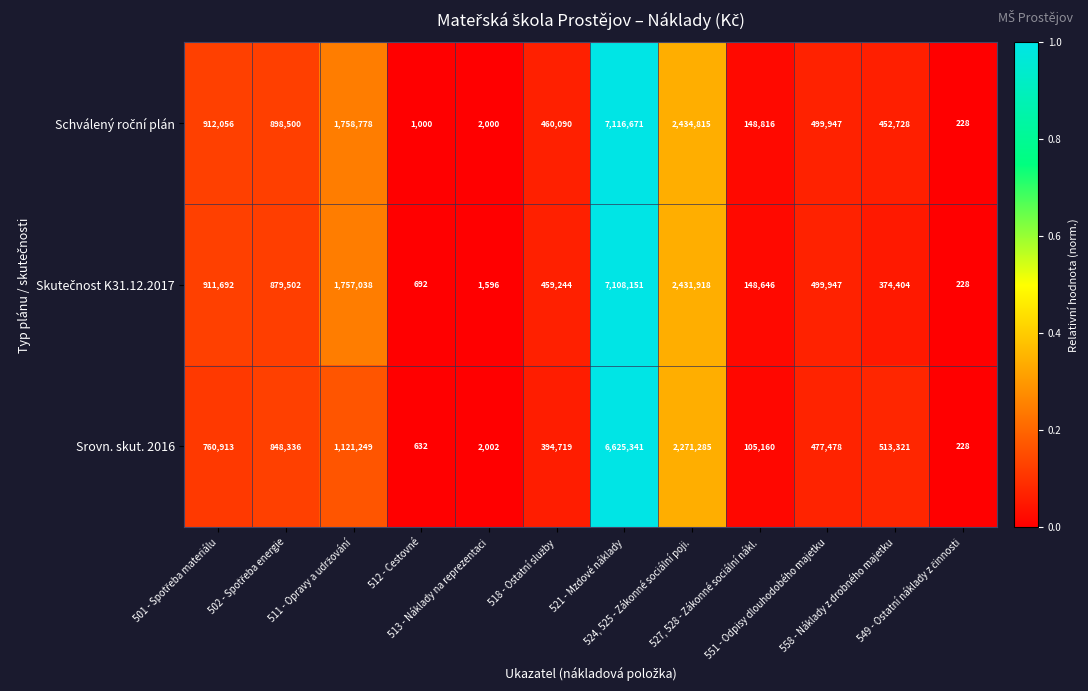

What is the difference between the second highest and minimum values in the Srovn. skut. 2016 series?

2271057